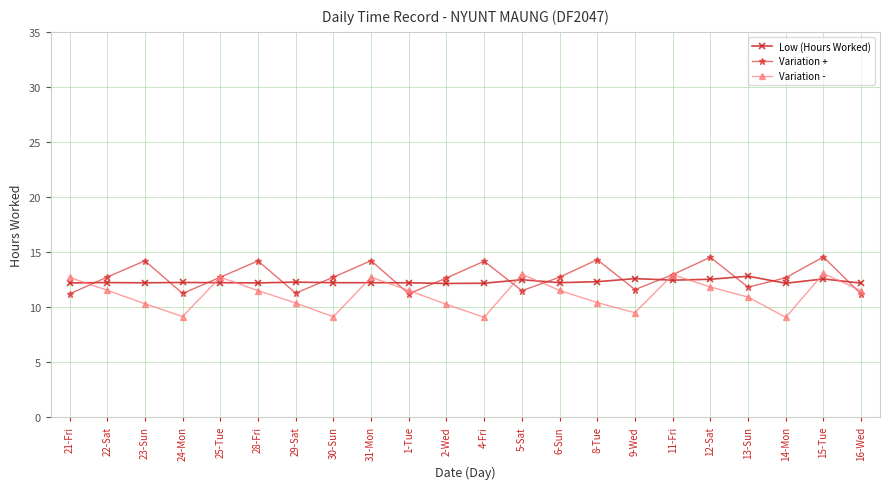

What is the difference between the second highest and second lowest values in the Variation + series?

3.3